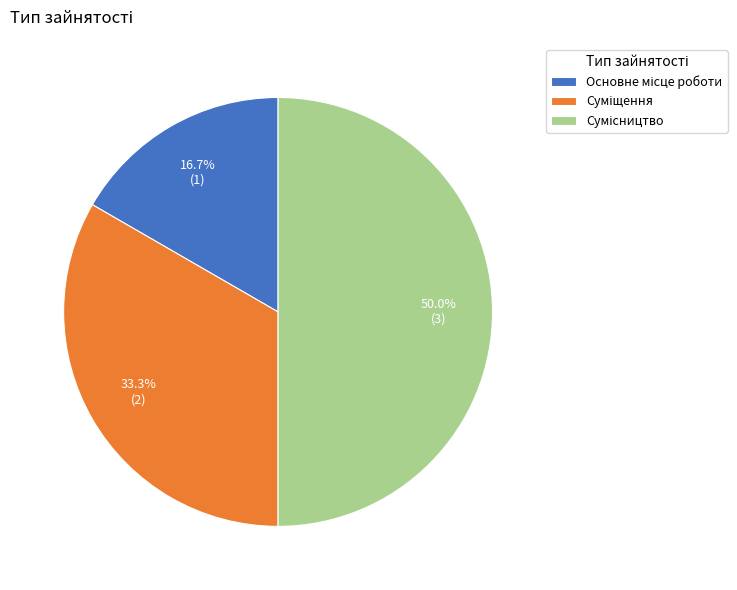

Which slice is the smallest?

Основне місце роботи